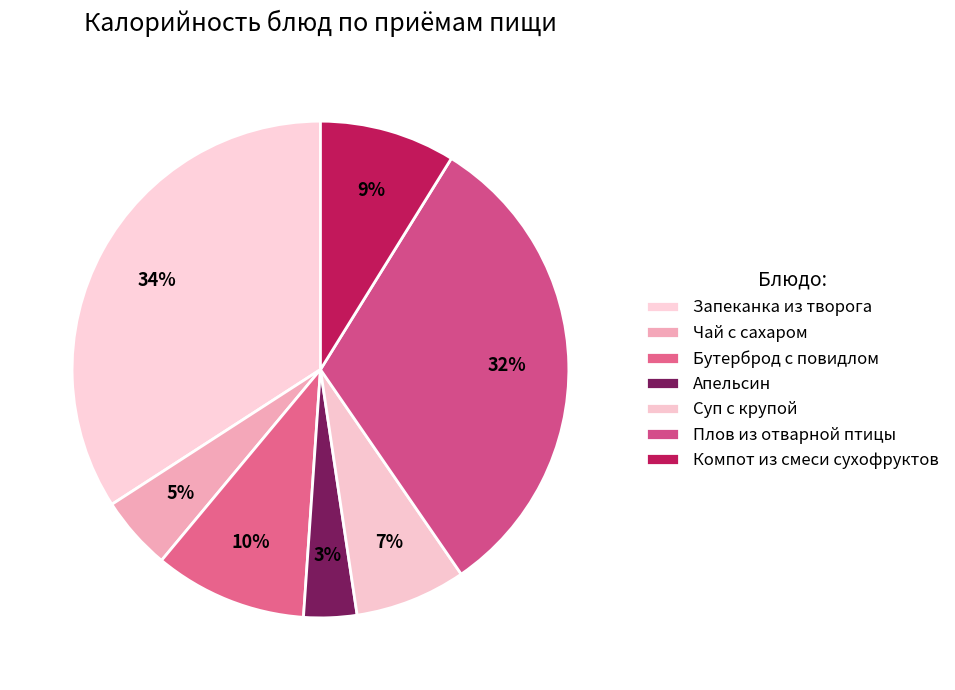

Is Плов из отварной птицы the majority of the pie?

No